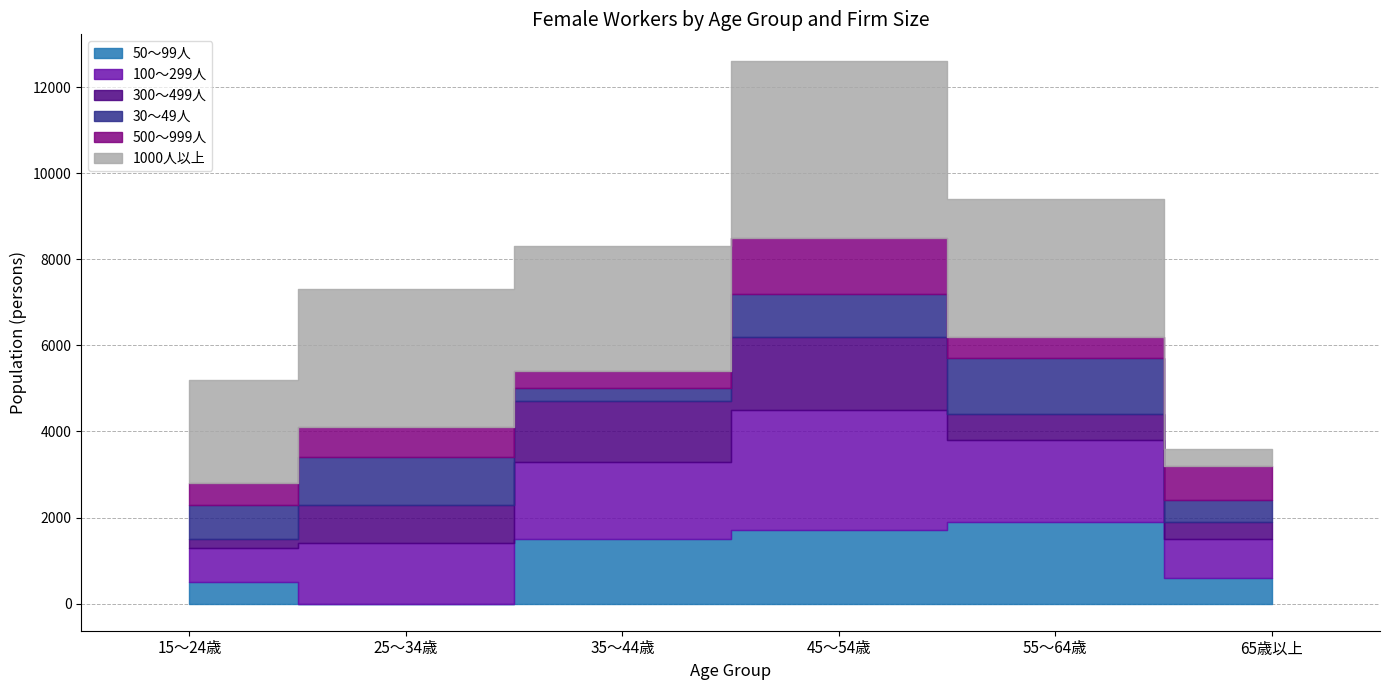

Read the 30～49人 value at 65歳以上.

500